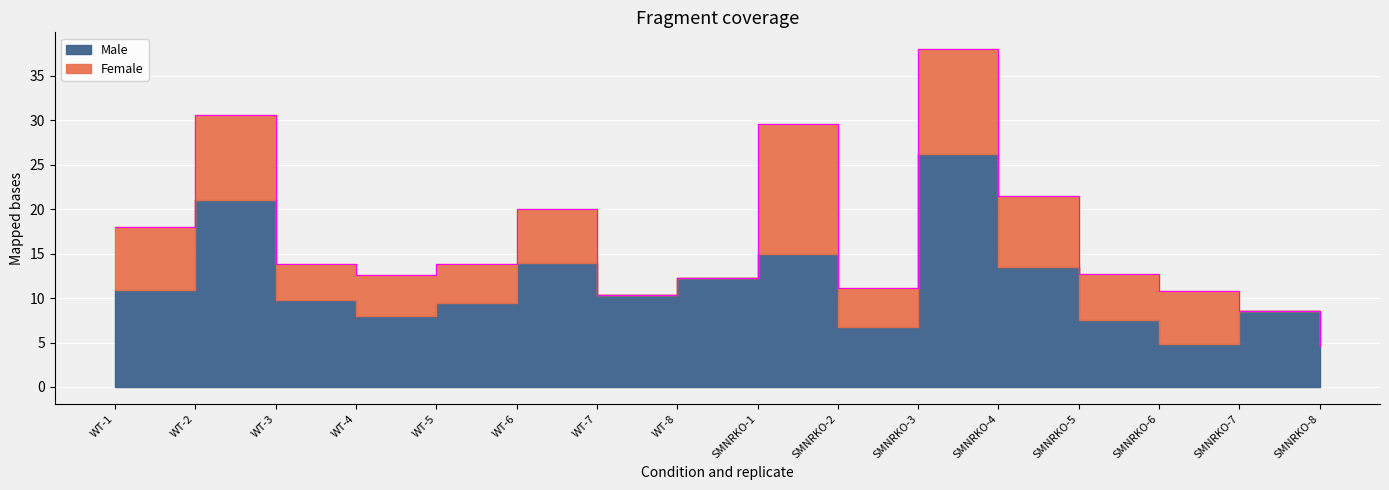

What is the difference between the highest and lowest values at SMNRKO-6?

1.1